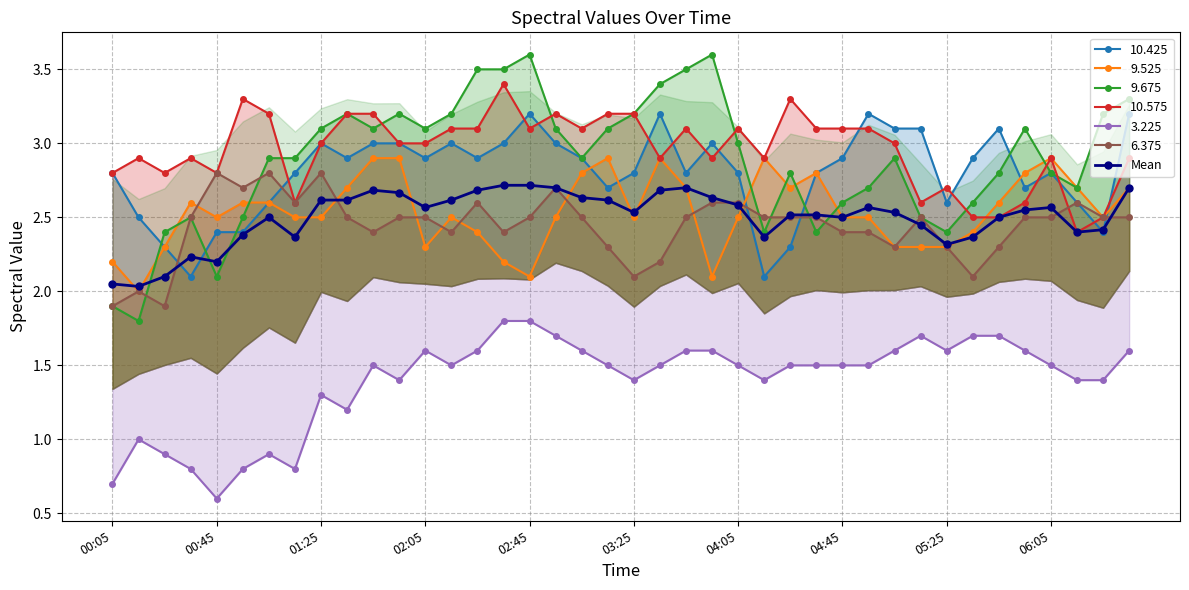

Is it true that Mean equals 2.2 at 00:45?

True